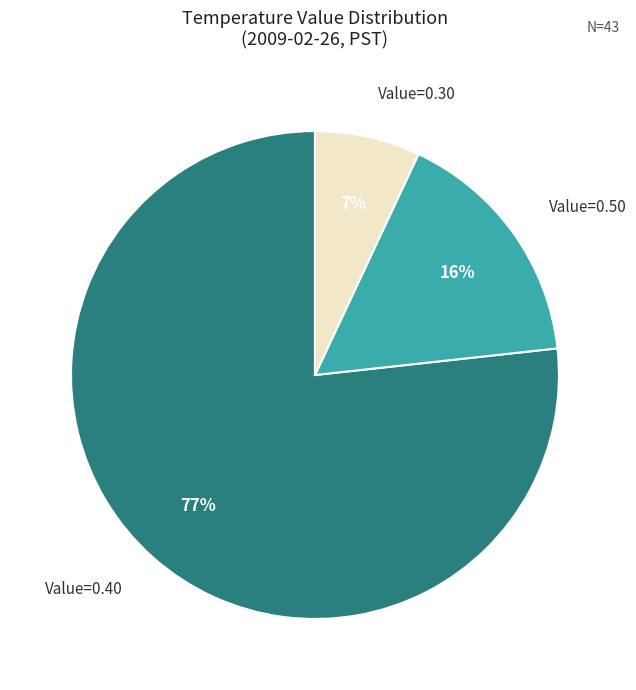

To the nearest percent, what is the difference between the largest and smallest slice percentages?

70%